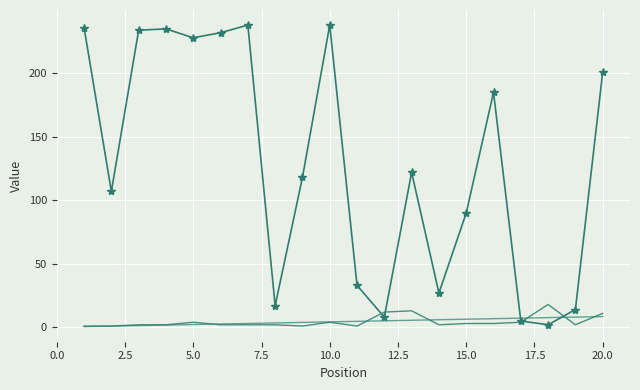

How many lines are shown in the chart?

3